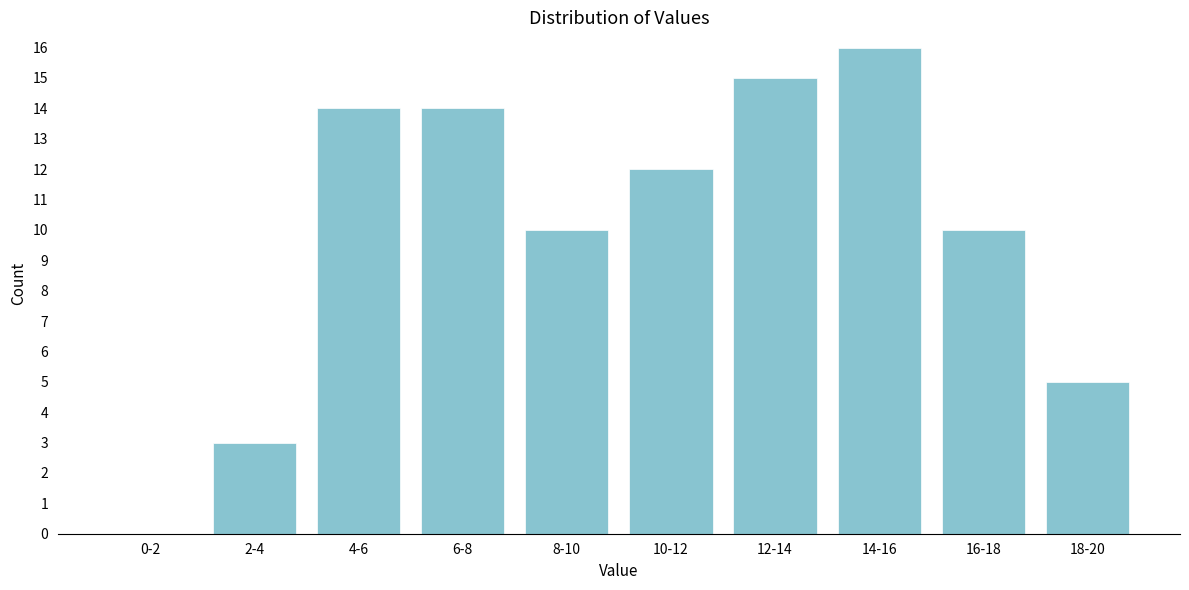

Reading left to right, extract all data points from this chart.

0-2=0	2-4=3	4-6=14	6-8=14	8-10=10	10-12=12	12-14=15	14-16=16	16-18=10	18-20=5